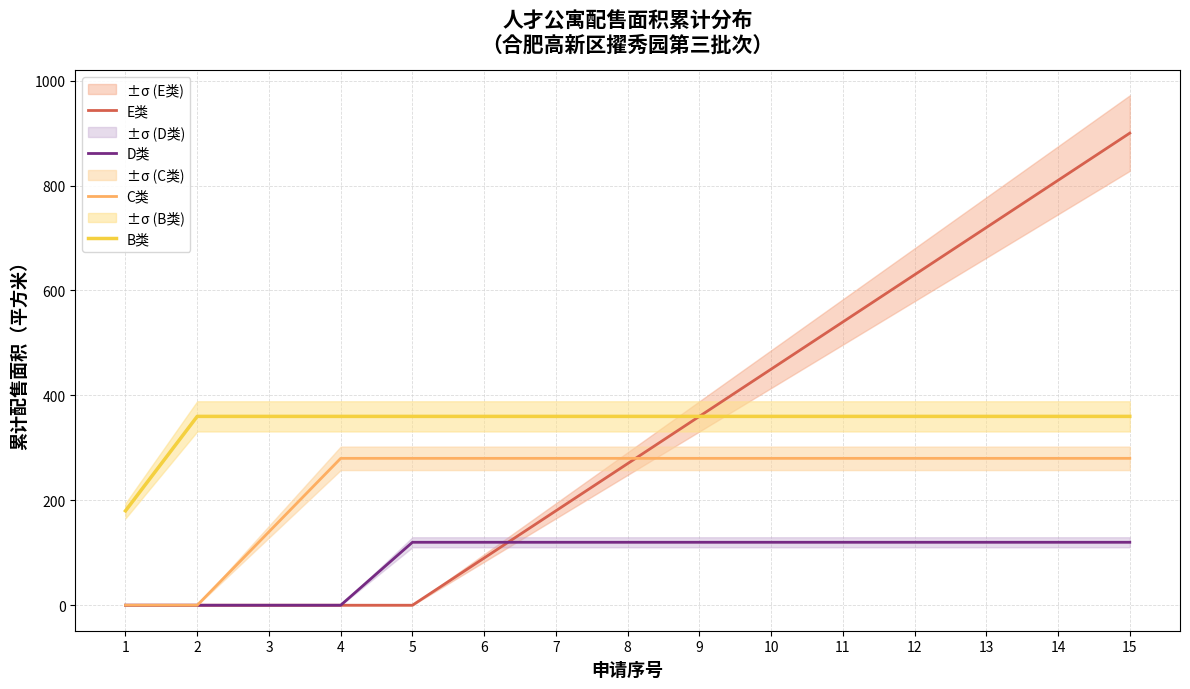

True or false: B类 has a value of 572 at 4.

False